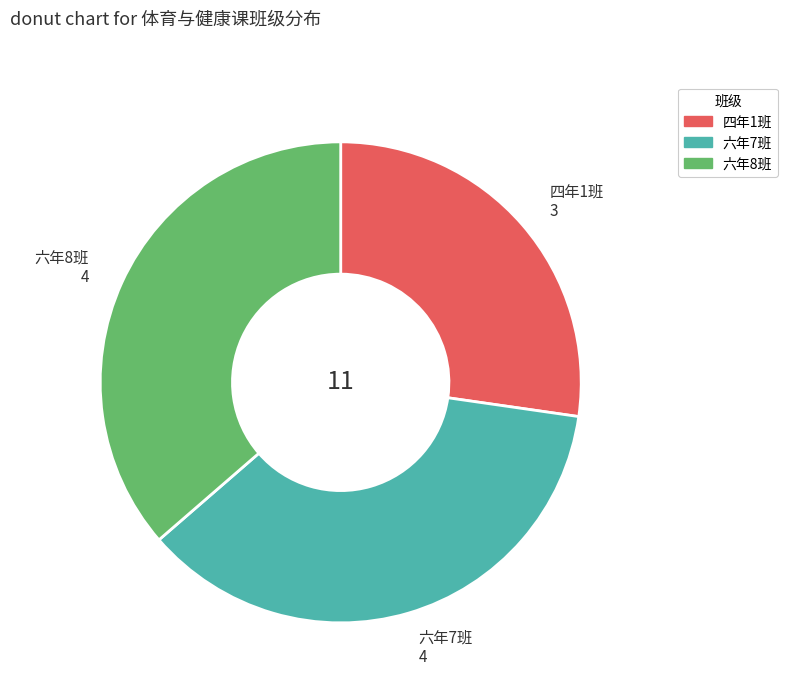

How many segments does this pie chart have?

3